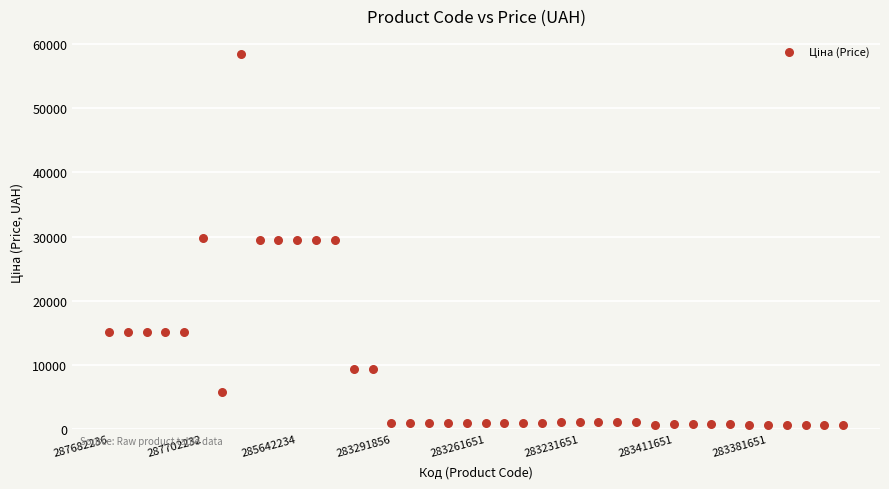

What is the range of Y values (max minus min)?

57895.3